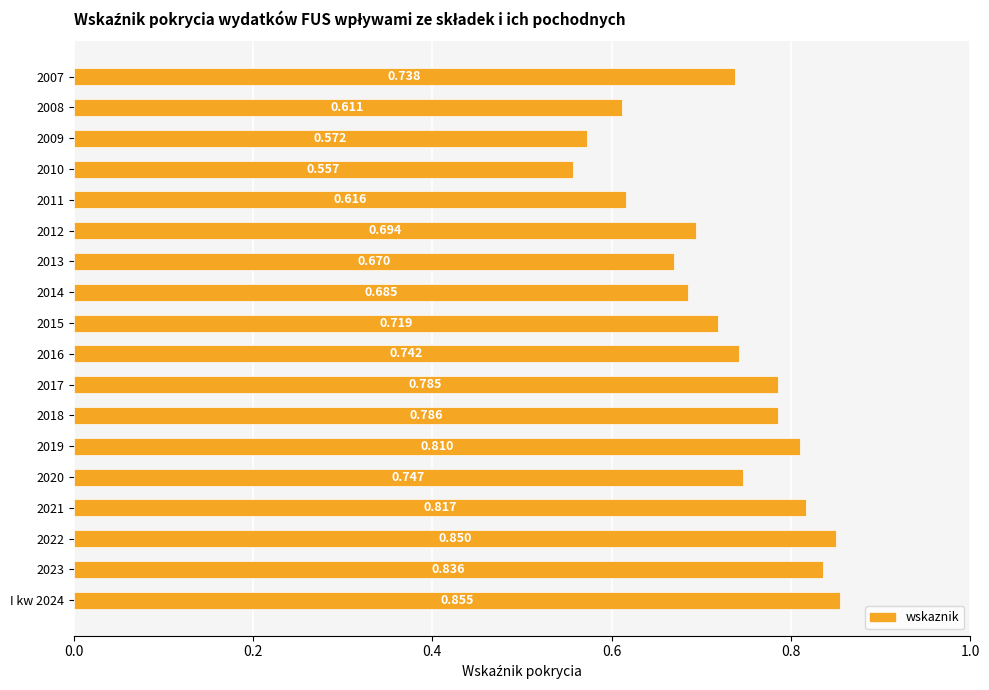

List the labels in order of value, smallest first.

2010, 2009, 2008, 2011, 2013, 2014, 2012, 2015, 2007, 2016, 2020, 2017, 2018, 2019, 2021, 2023, 2022, I kw 2024